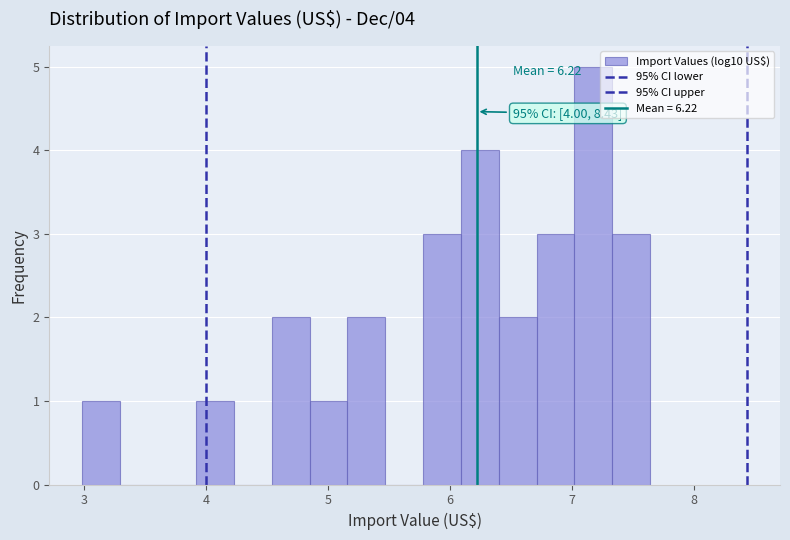

Read against the x-axis, roughly where is the centre of the tallest bar?

7.2